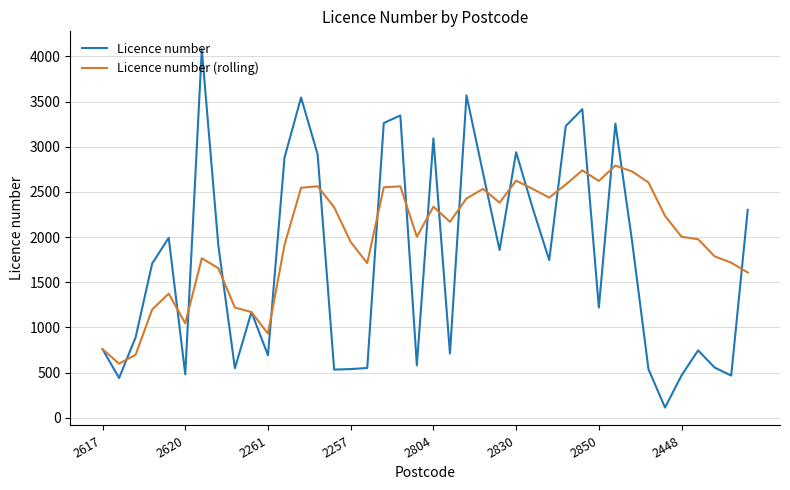

What is the maximum value for Licence number (rolling)?

2791